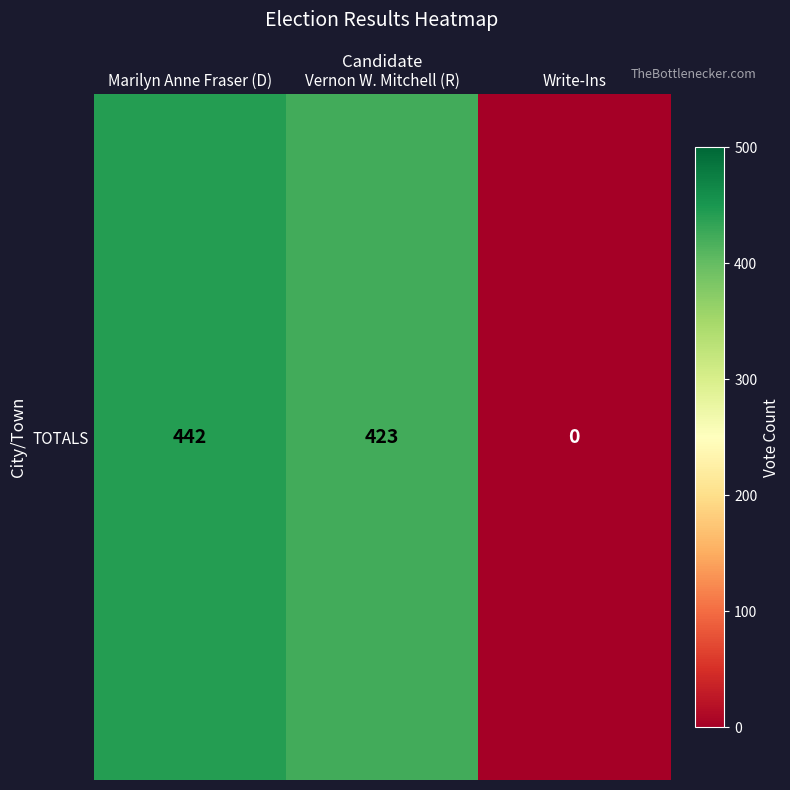

Rank the categories by value from lowest to highest.

Write-Ins, Vernon W. Mitchell (R), Marilyn Anne Fraser (D)